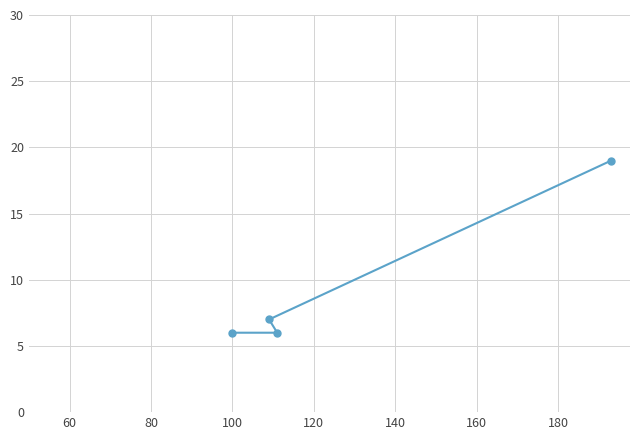

Reading left to right, what are all the values shown in this chart?

6	7	6	19